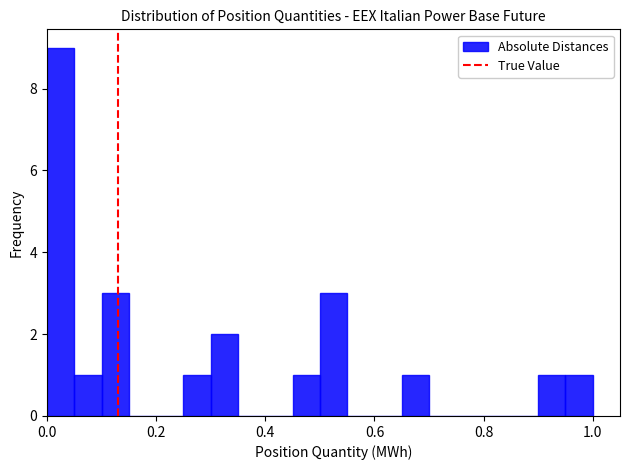

Around what value on the x-axis is the tallest bar? Give the approximate position of its centre, as read against the axis.

0.02